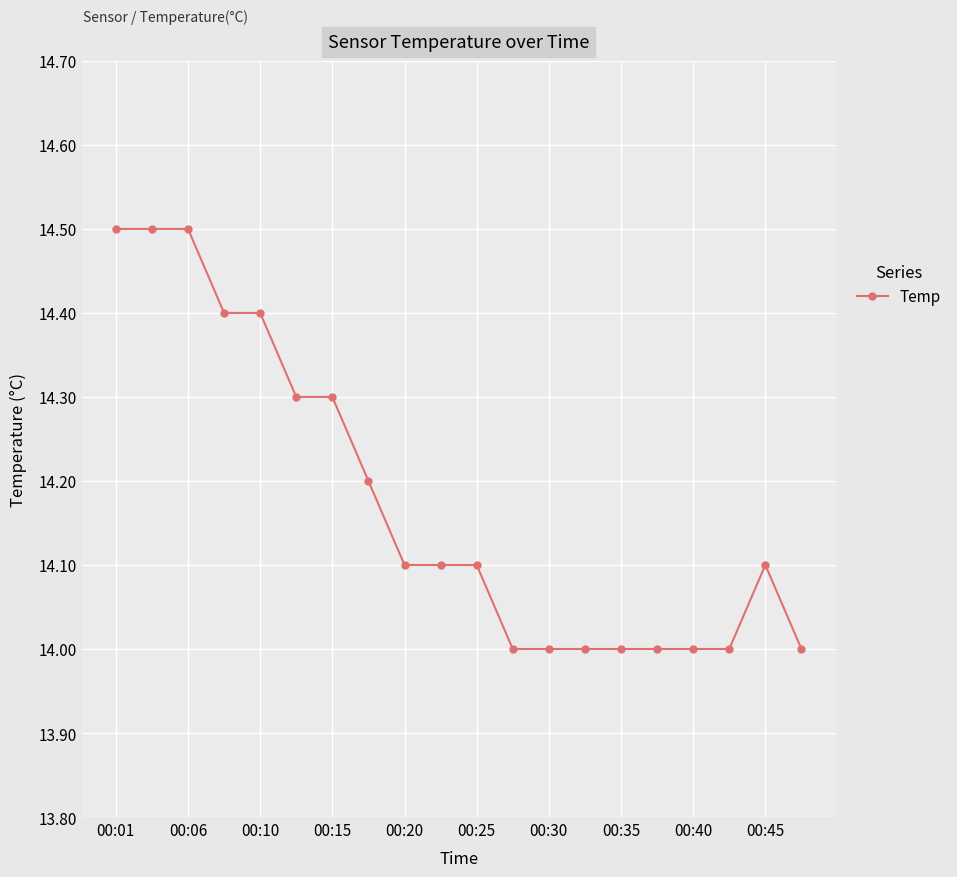

What is the sum of all values?

283.5